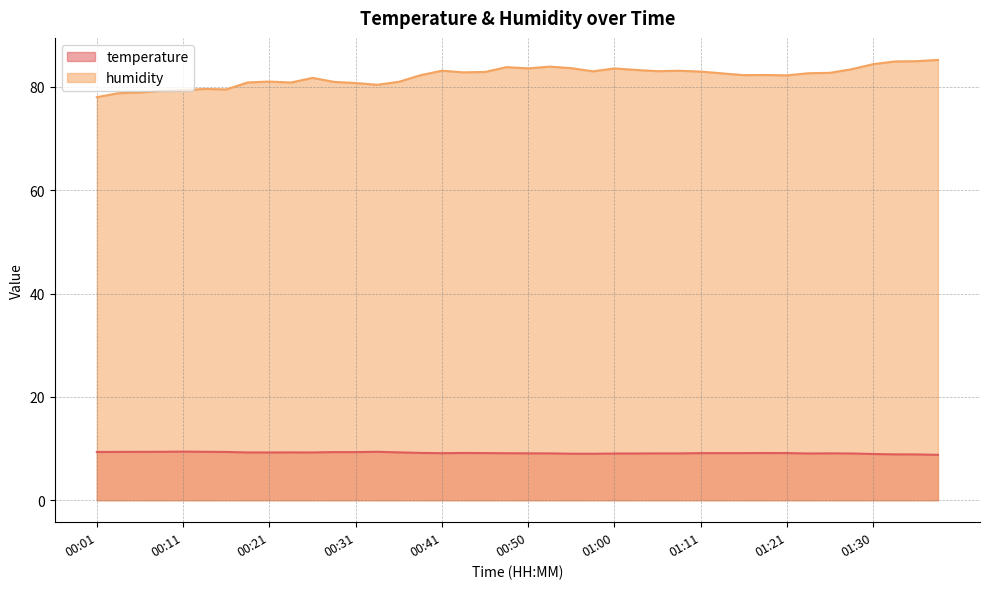

Which has a higher value, 00:21 or 00:50?

00:21